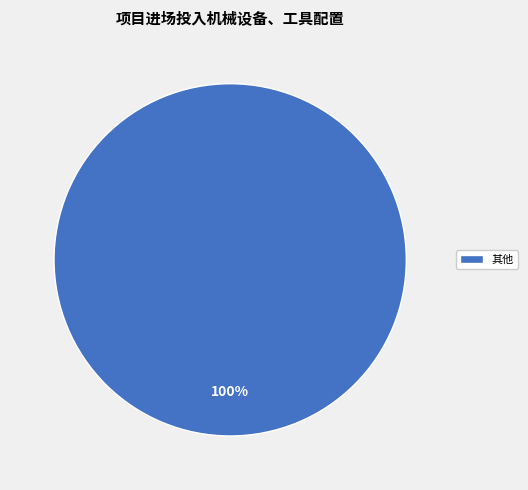

Rank the categories by value from lowest to highest.

其他